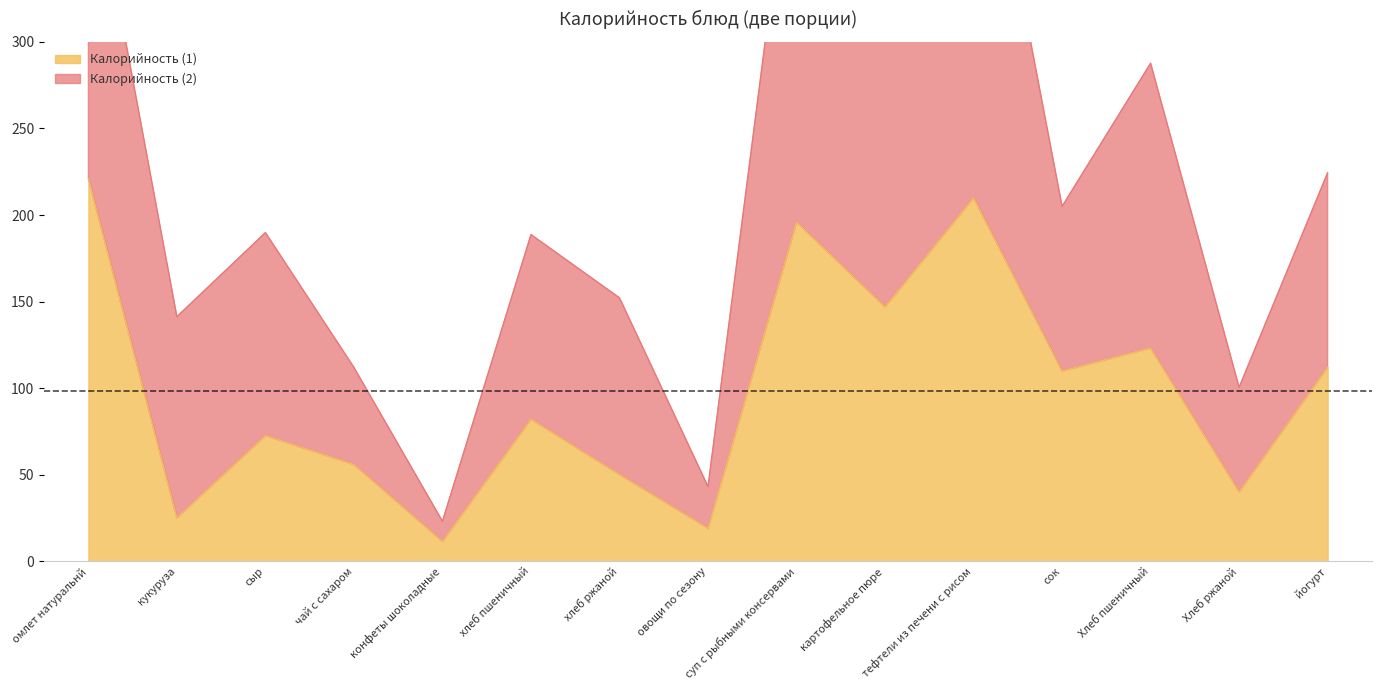

Is it true that Калорийность (1) equals 82.2 at хлеб пшеничный?

True